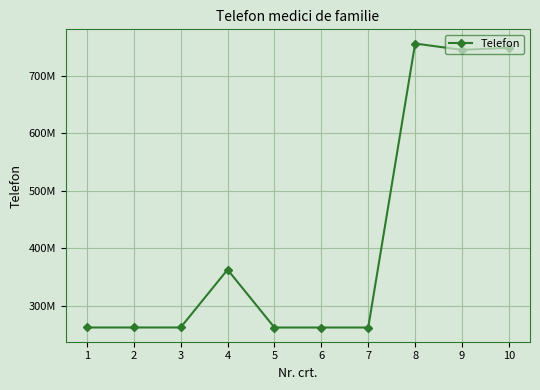

What is the value of the 10th point from the left?

748125776